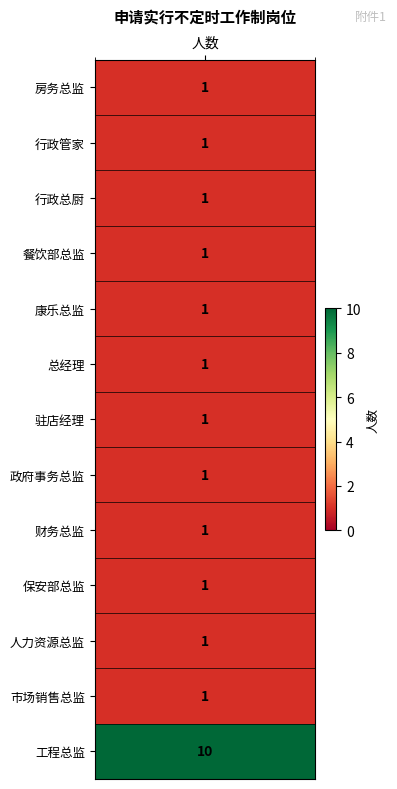

The value at 总经理 is 1. True or false?

True